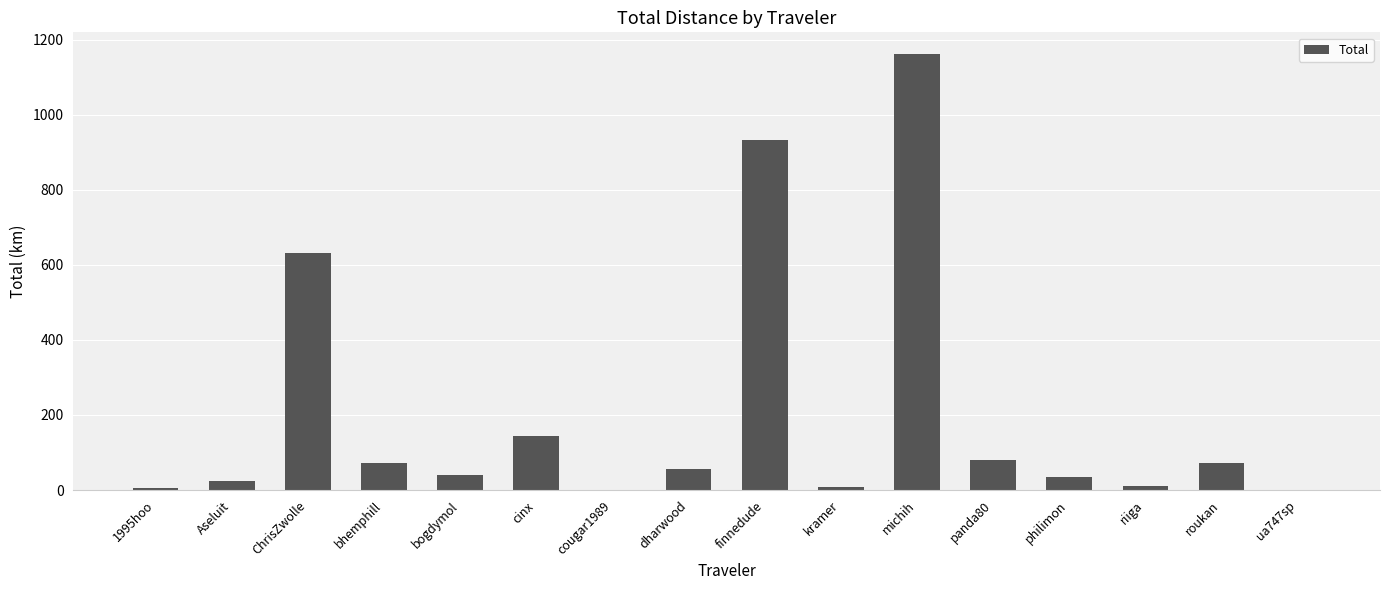

The value at roukan is 24.6. True or false?

False